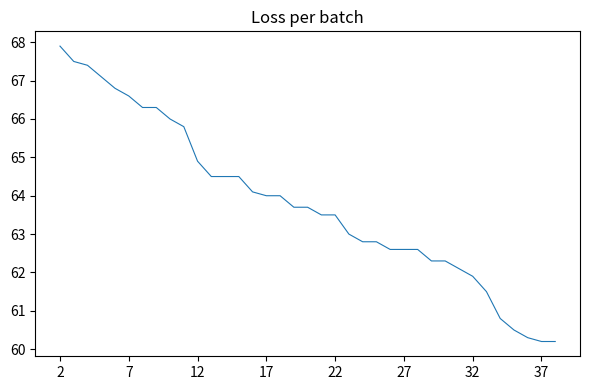

What is the maximum value shown in the chart?

67.9